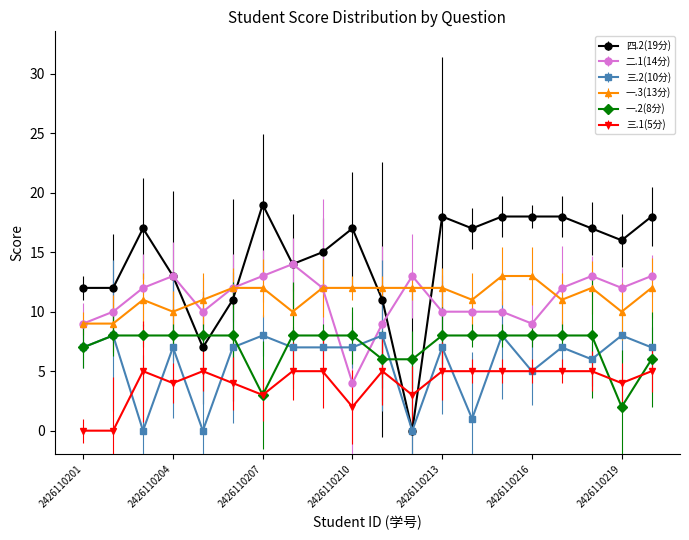

True or false: 二.1(14分) has more than 0 points higher than both neighbors.

True